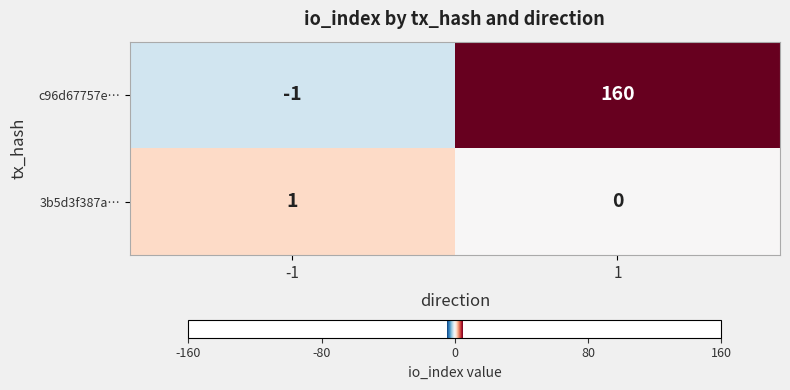

What is the difference between the highest and lowest values at 1?

160